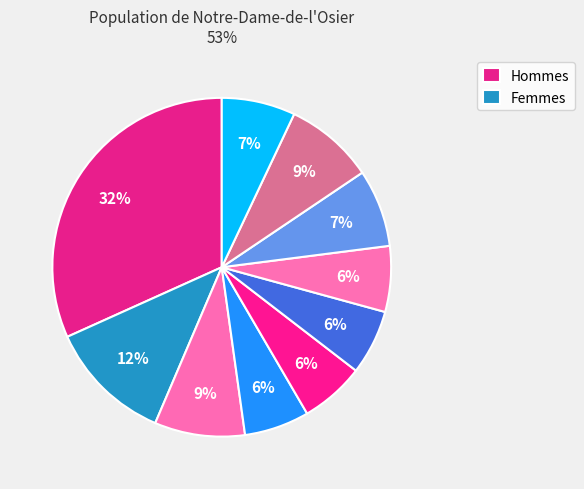

To the nearest percent, what is the average slice percentage?

10%